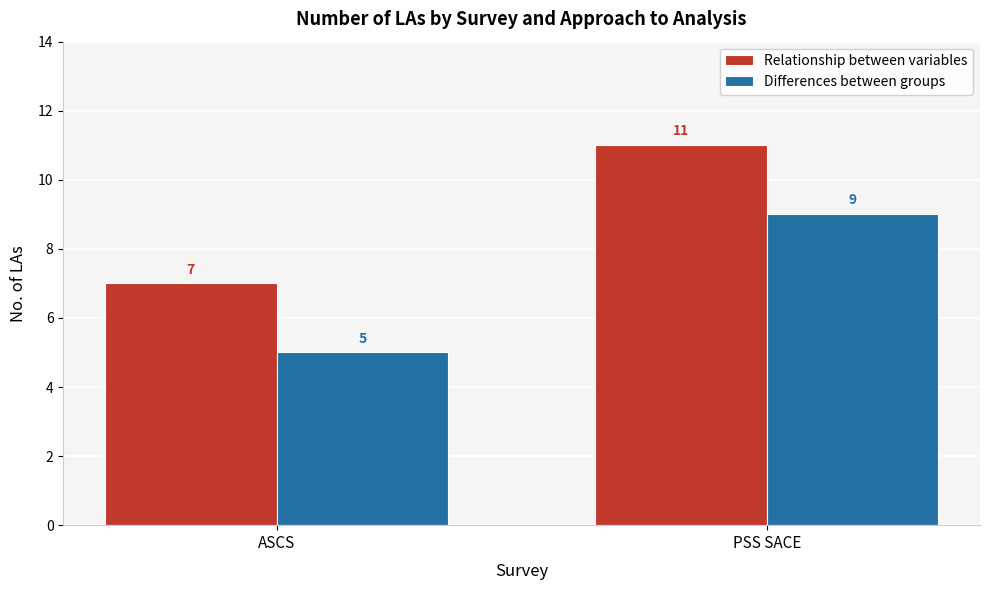

Which series has the largest total across all categories?

Relationship between variables